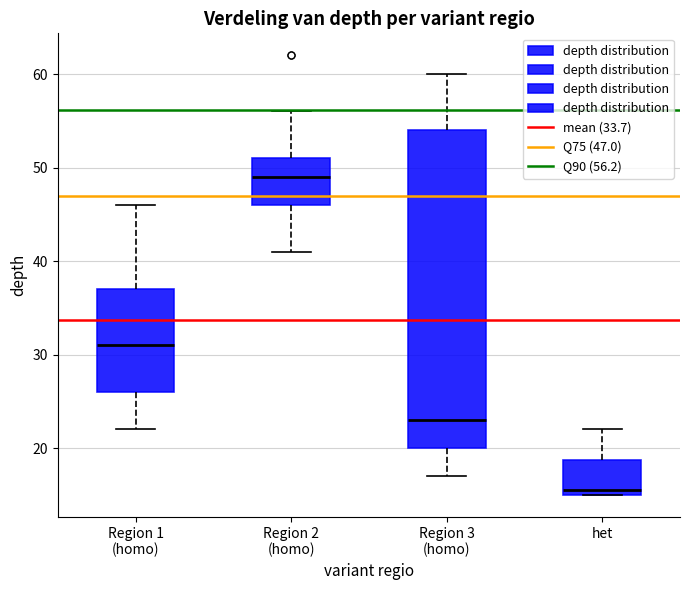

Reading left to right, transcribe this box plot: for each box, give where its median line is, the range the box spans, and where its two whiskers end, as read against the y-axis. The values are not printed on the chart, so give them approximately, as read against the axis.

Region 1 (homo): median 31, box 26 to 37, whiskers 22 to 46
Region 2 (homo): median 49, box 46 to 51, whiskers 41 to 56
Region 3 (homo): median 23, box 20 to 54, whiskers 17 to 60
het: median 16, box 15 to 19, whiskers 15 to 22